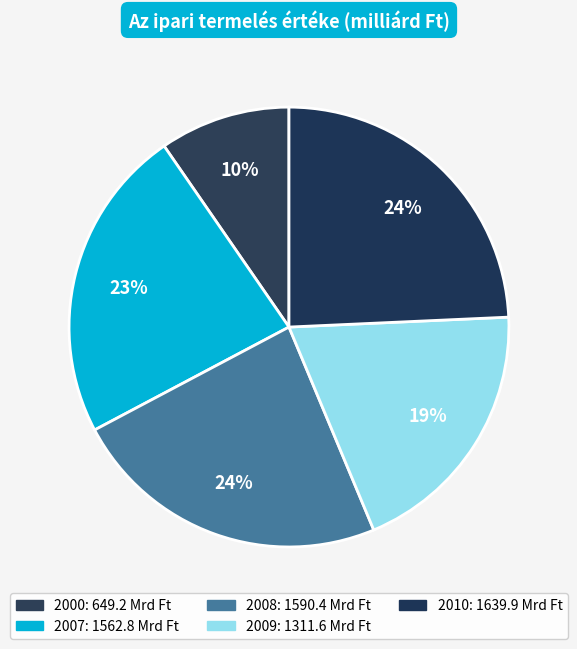

What percentage is NOT represented by 2010?

75.7%